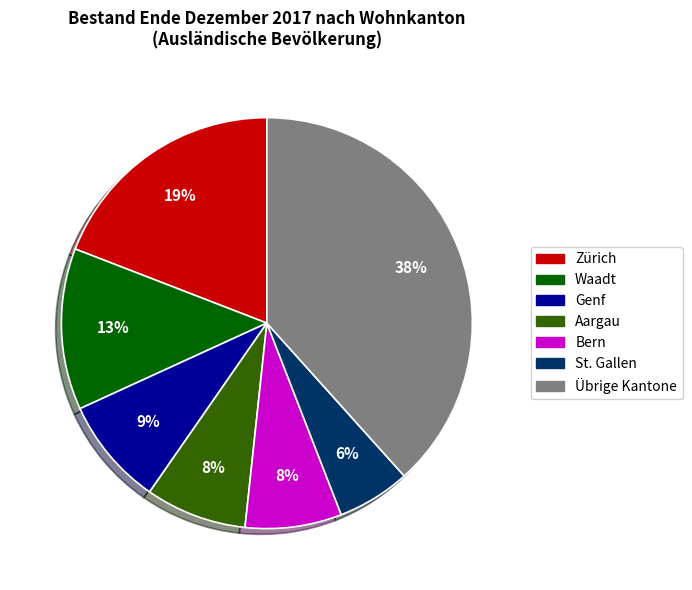

To the nearest percent, what is the average slice percentage?

14%